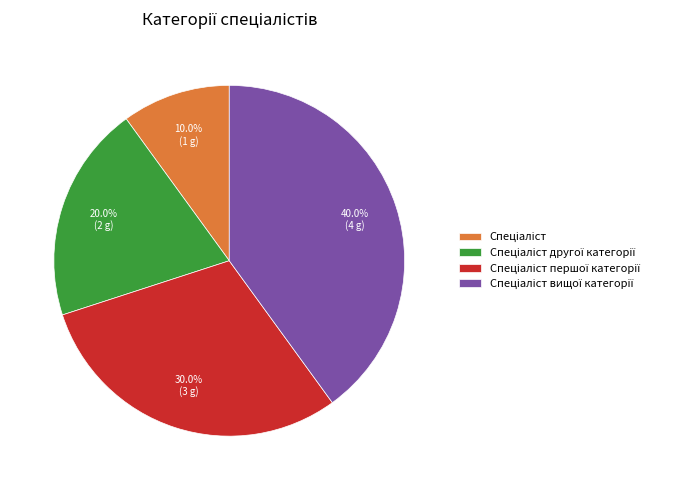

Is there a majority slice in this chart?

No